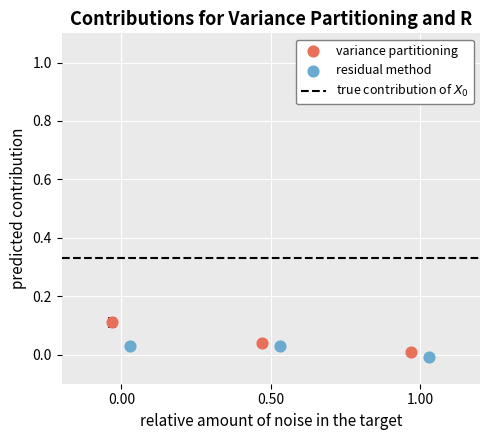

Which series has the largest Y range (max minus min)?

variance partitioning